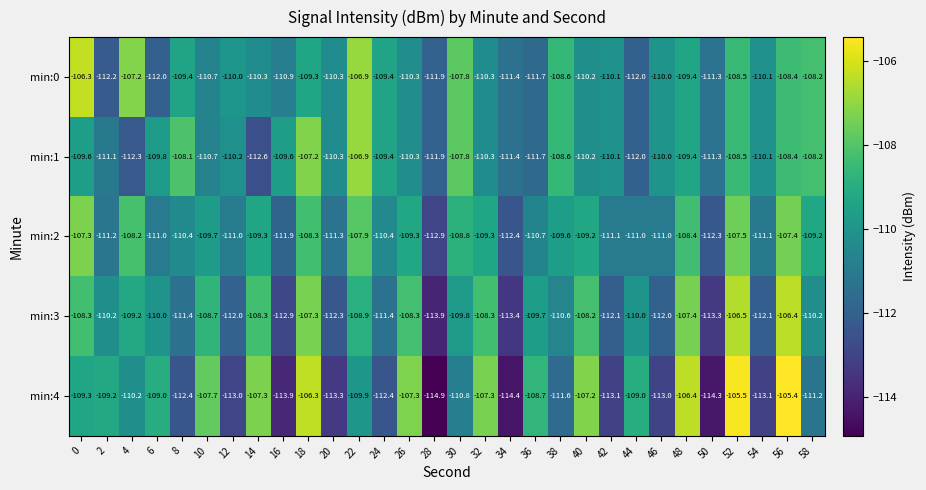

What is the total value across all series at 28?

-565.5